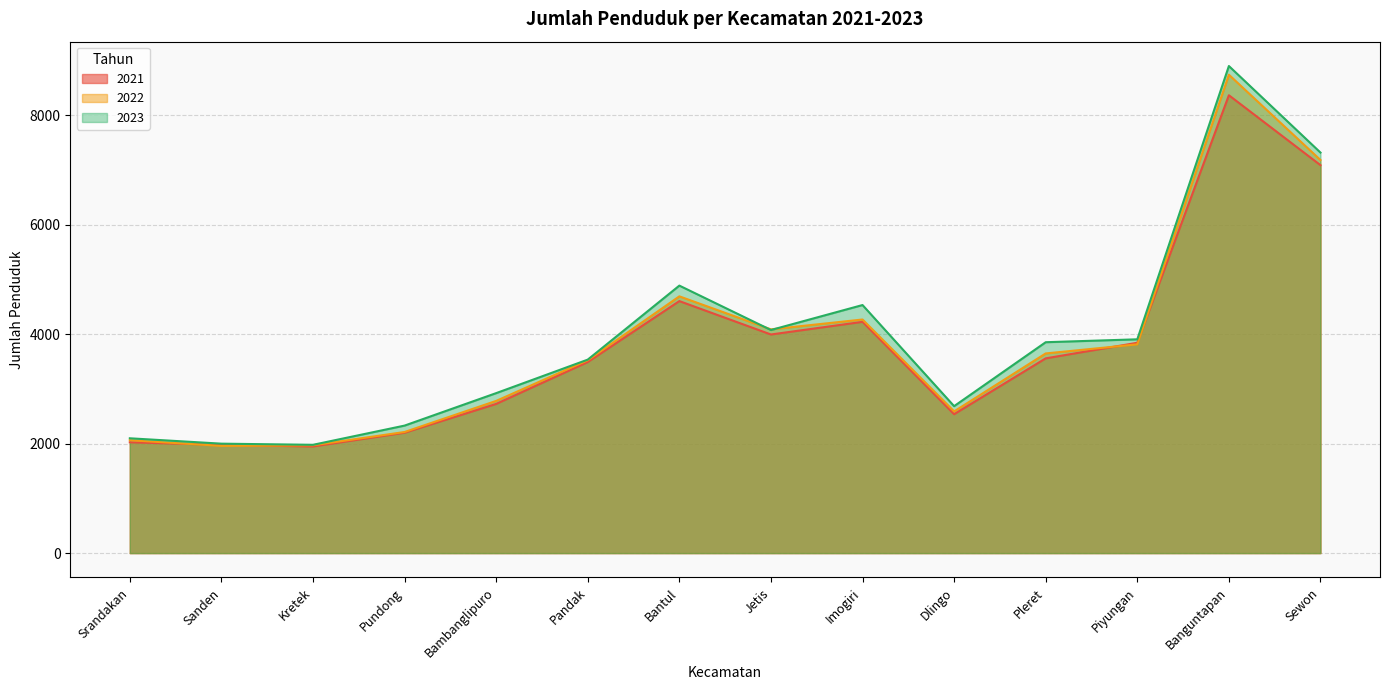

How many times do 2022 and 2023 cross each other?

2